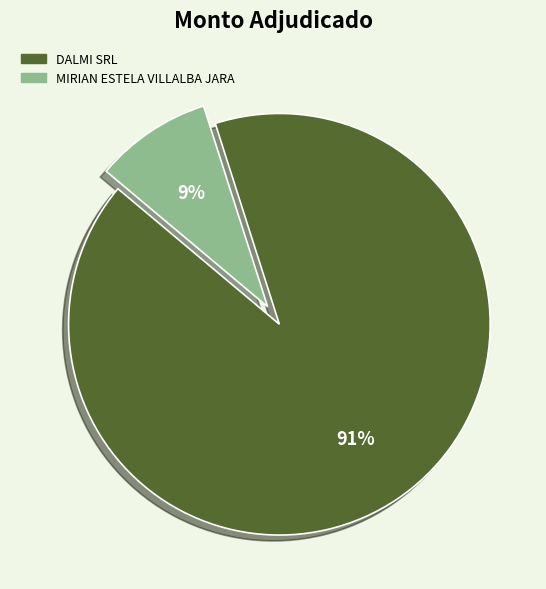

Do DALMI SRL and MIRIAN ESTELA VILLALBA JARA together represent more than half of the pie?

Yes